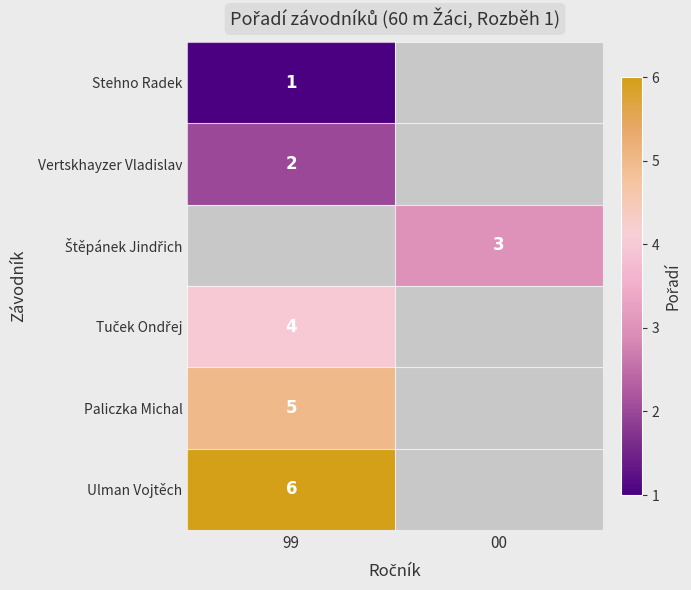

Is it true that Stehno Radek equals 1 at 99?

True